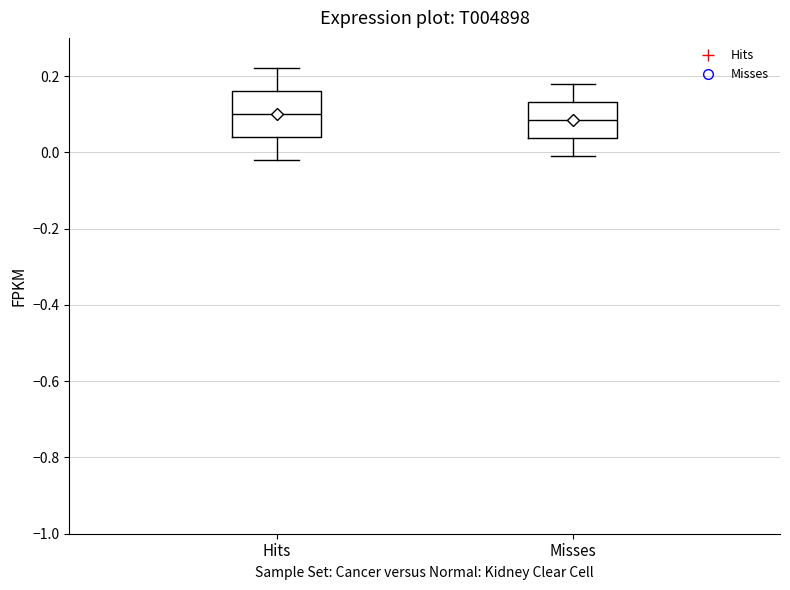

Reading left to right, transcribe this box plot: for each box, give where its median line is, the range the box spans, and where its two whiskers end, as read against the y-axis. The values are not printed on the chart, so give them approximately, as read against the axis.

Hits: median 0.10, box 0.04 to 0.16, whiskers -0.02 to 0.22
Misses: median 0.08, box 0.04 to 0.14, whiskers 0.00 to 0.18